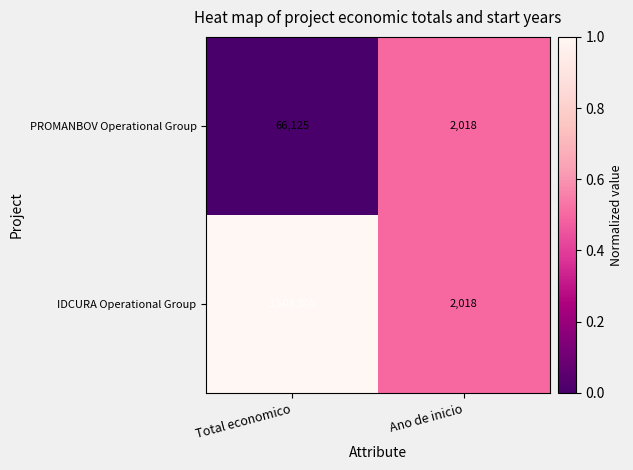

Which series changed the most between Total economico and Ano de inicio?

IDCURA Operational Group